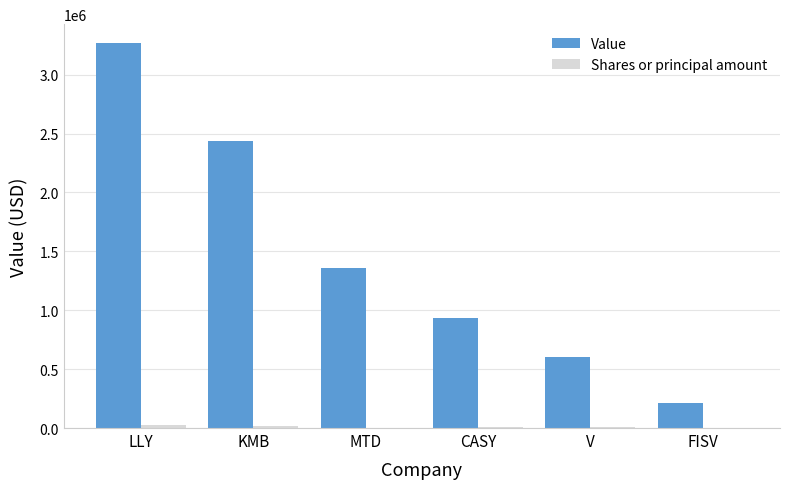

Which series has the largest total across all categories?

Value